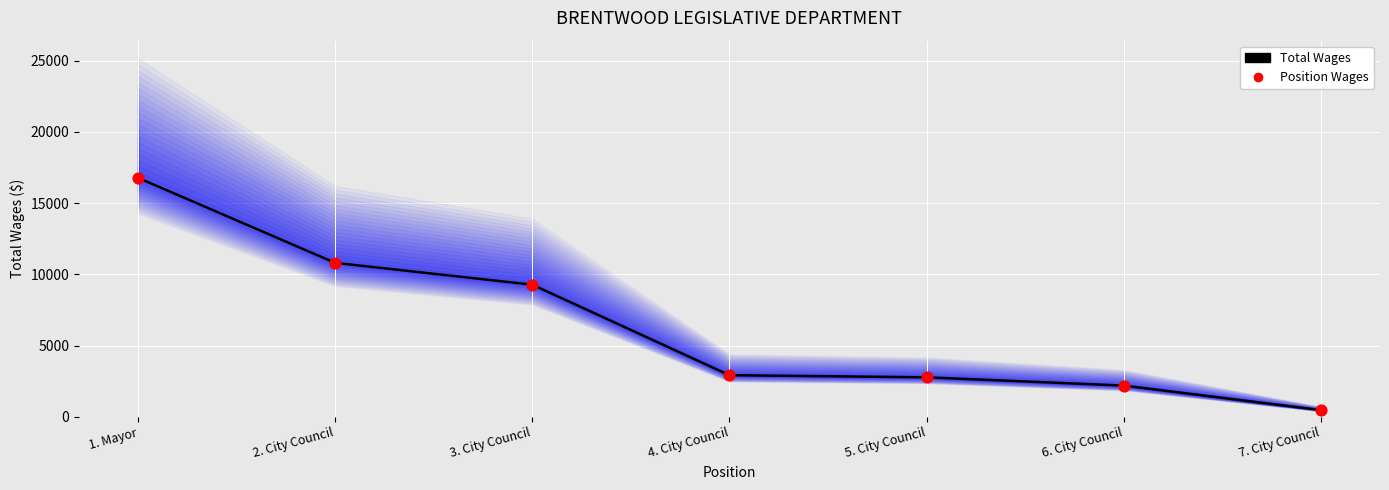

At how many categories does at least one series exceed 9216?

3